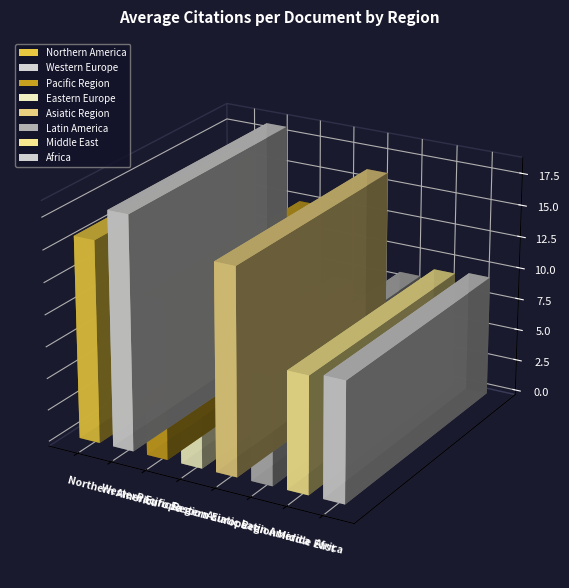

How many data points are above 12?

4